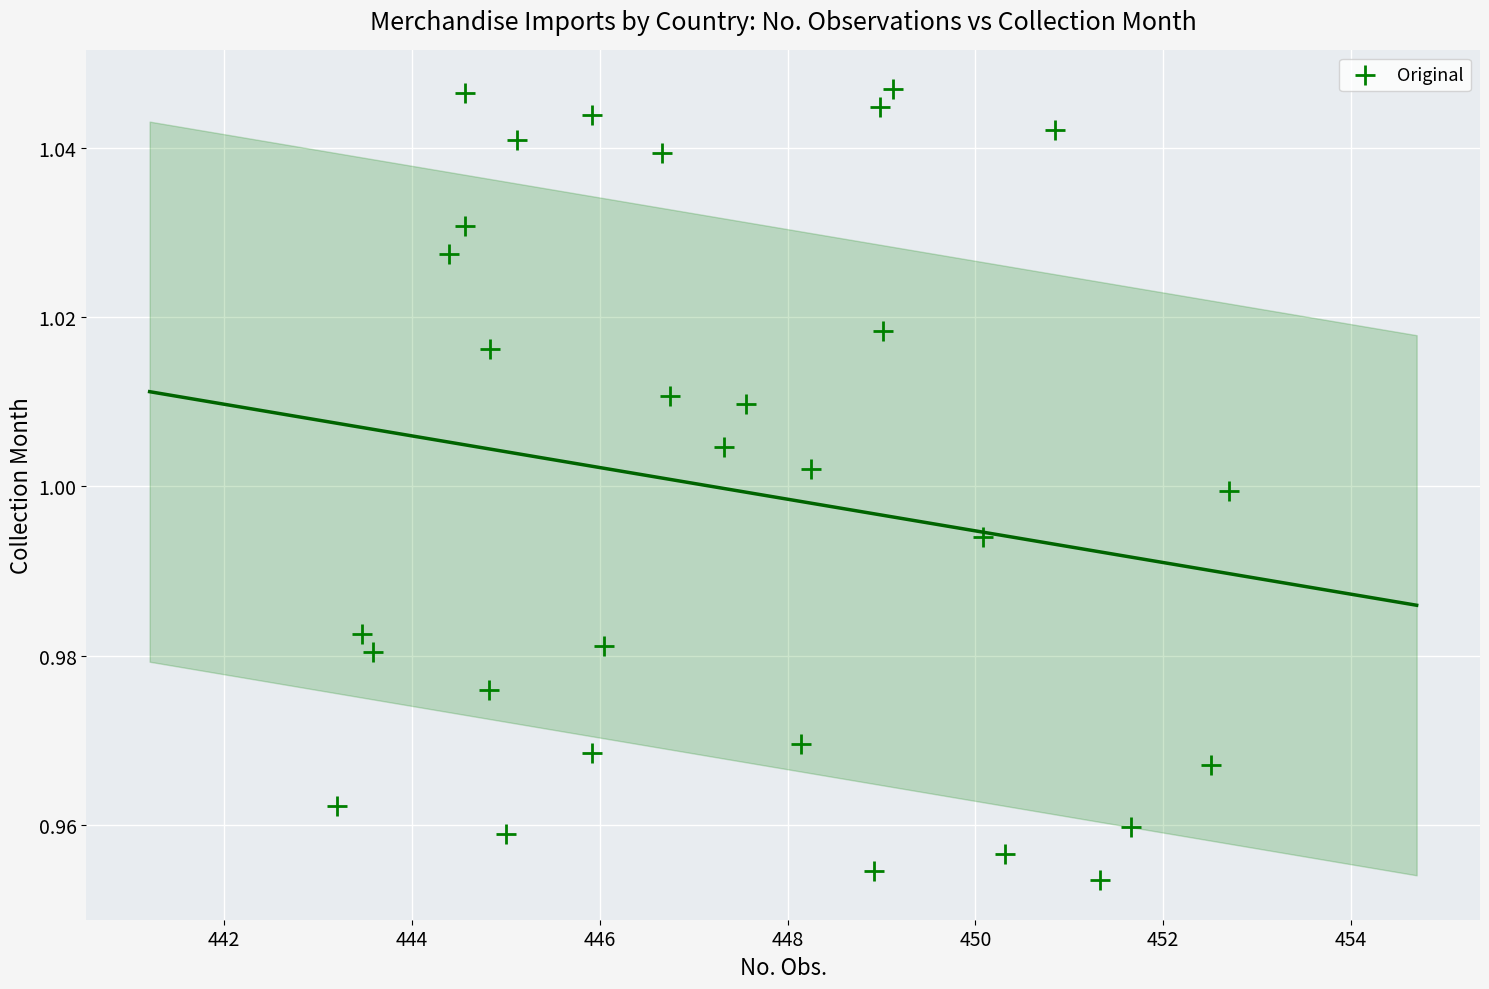

What is the range of X values (max minus min)?

9.5